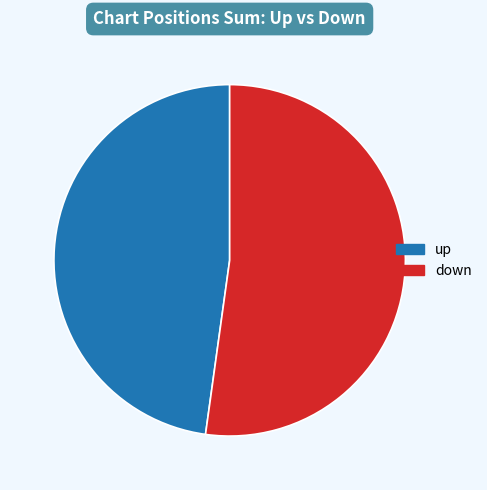

Which category has the biggest portion of the pie?

down